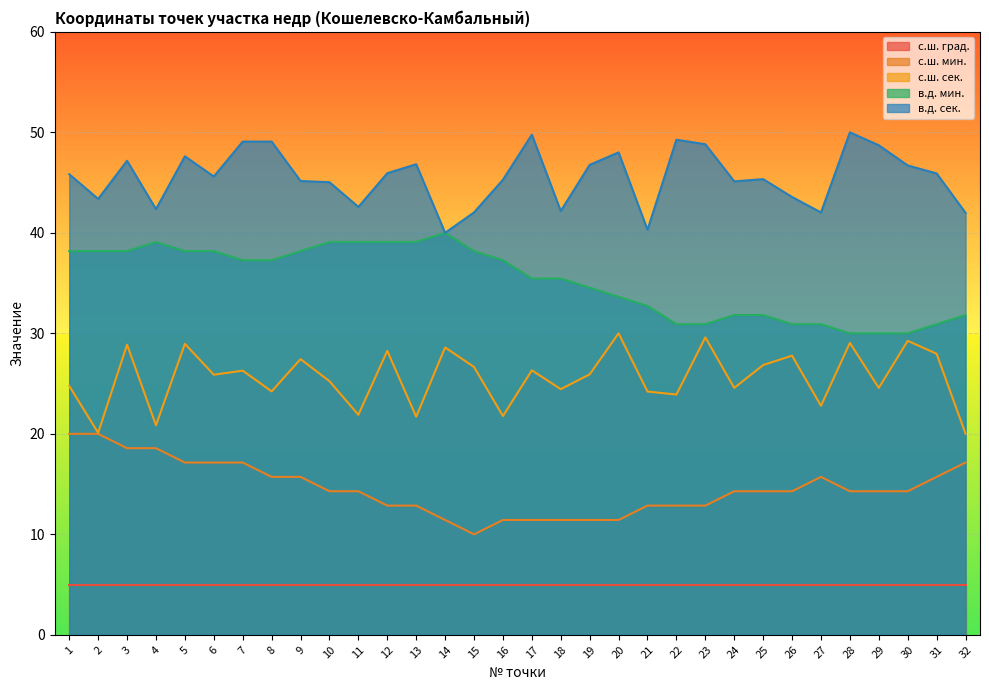

Between 1 and 10, which series saw the biggest shift?

с.ш. мин.